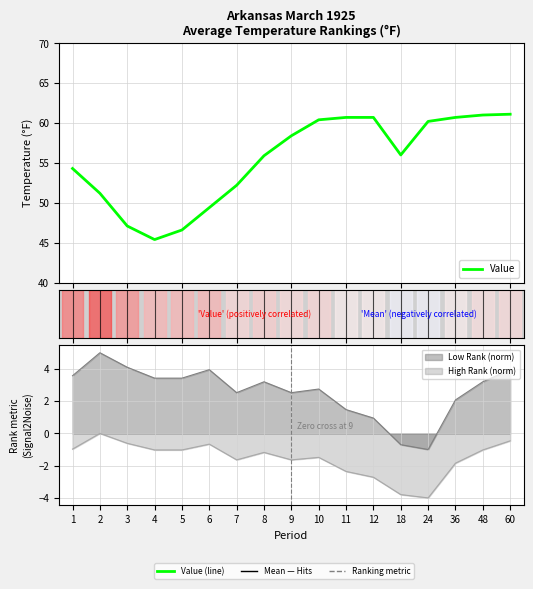

Reading left to right, list all the values displayed in this chart.

1=54.3	2=51.2	3=47.1	4=45.4	5=46.6	6=49.4	7=52.2	8=55.9	9=58.4	10=60.4	11=60.7	12=60.7	18=56.0	24=60.2	36=60.7	48=61.0	60=61.1